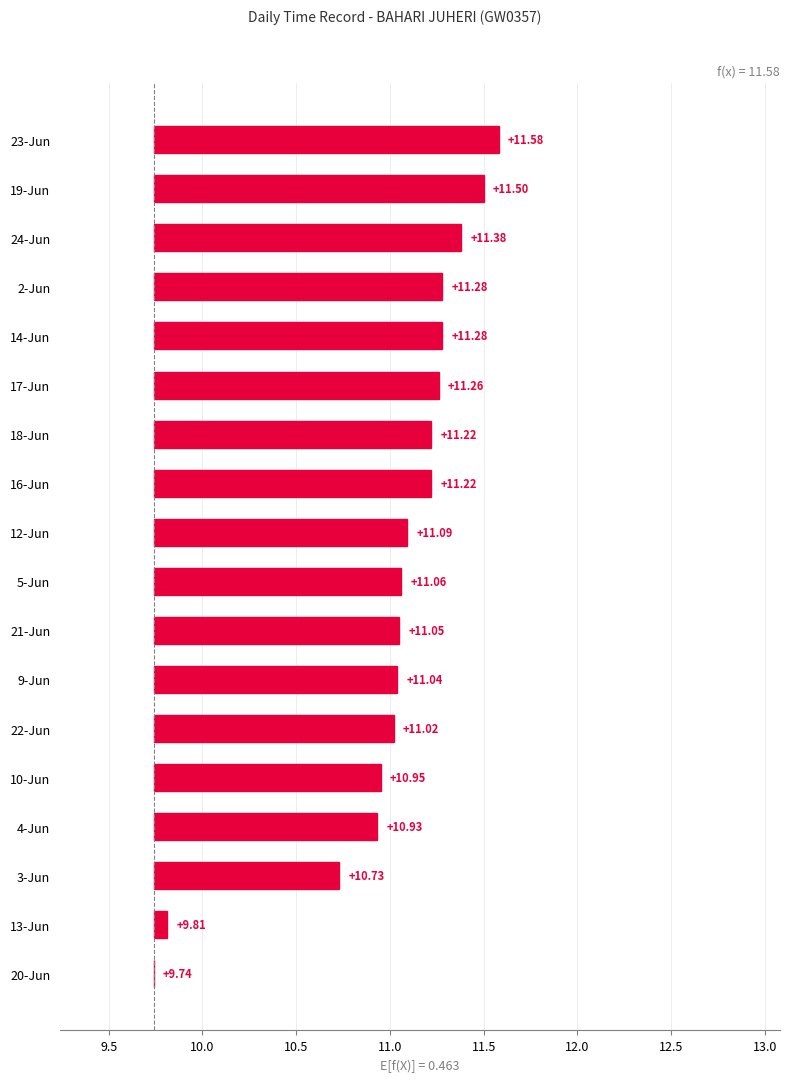

What is the change in value from 3-Jun to 18-Jun?

+0.5